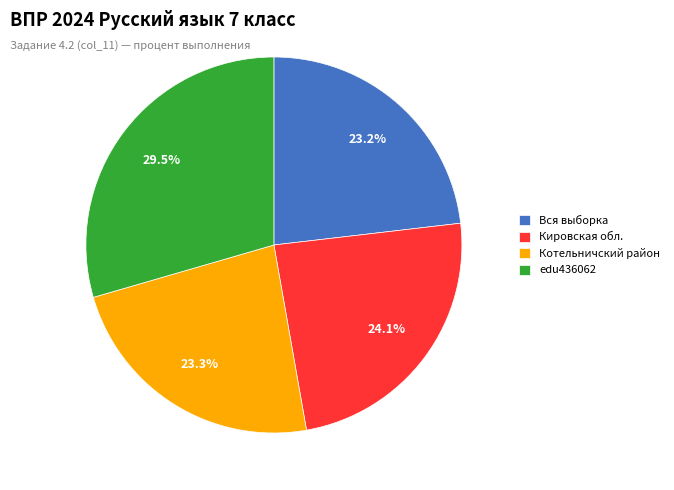

How many segments does this pie chart have?

4